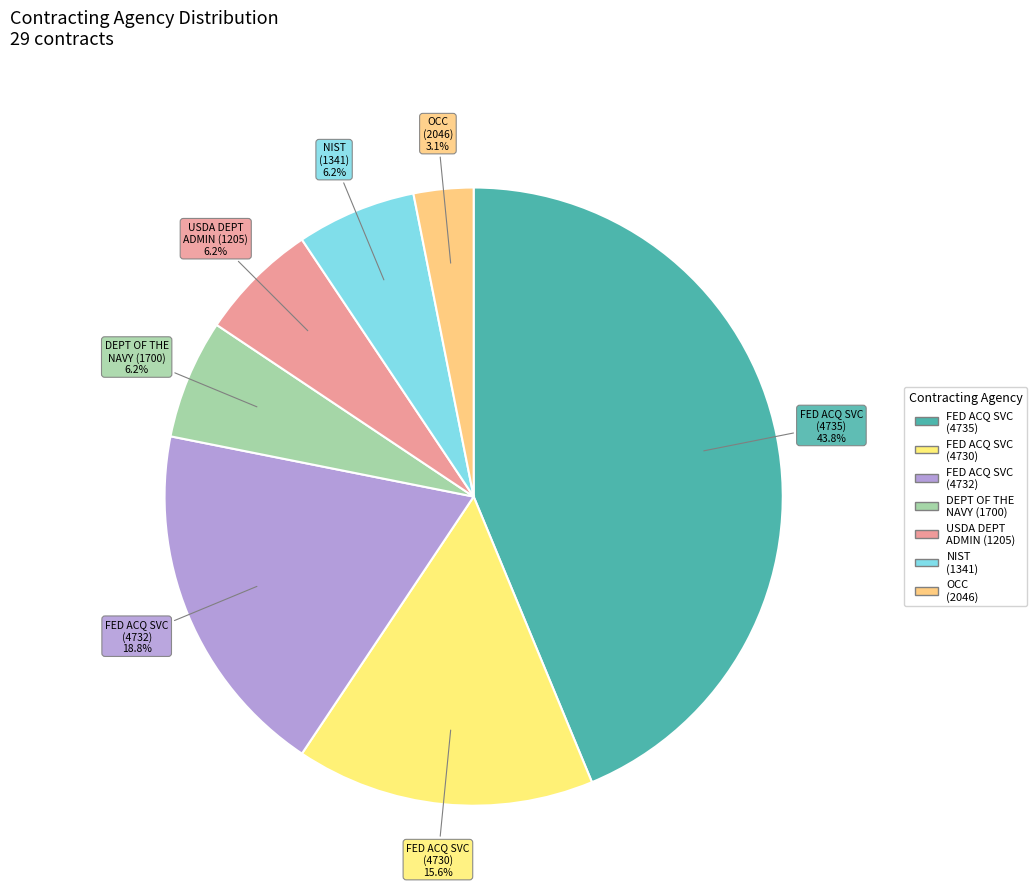

What is the ratio of the value at NIST (1341) to the value at FED ACQ SVC (4730)?

0.4